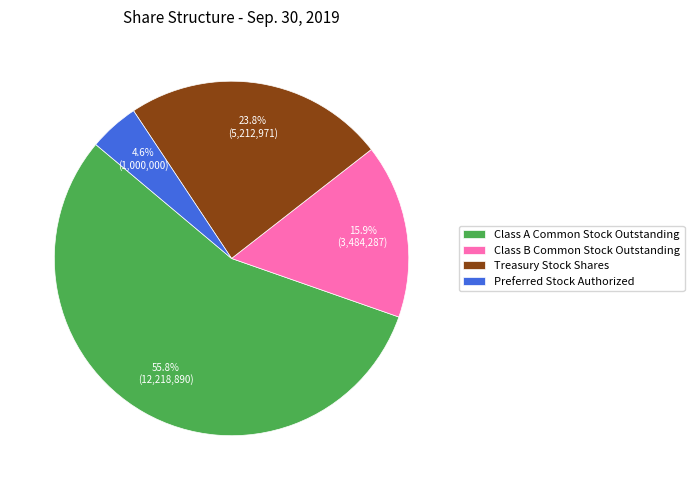

What is the majority slice?

Class A Common Stock Outstanding